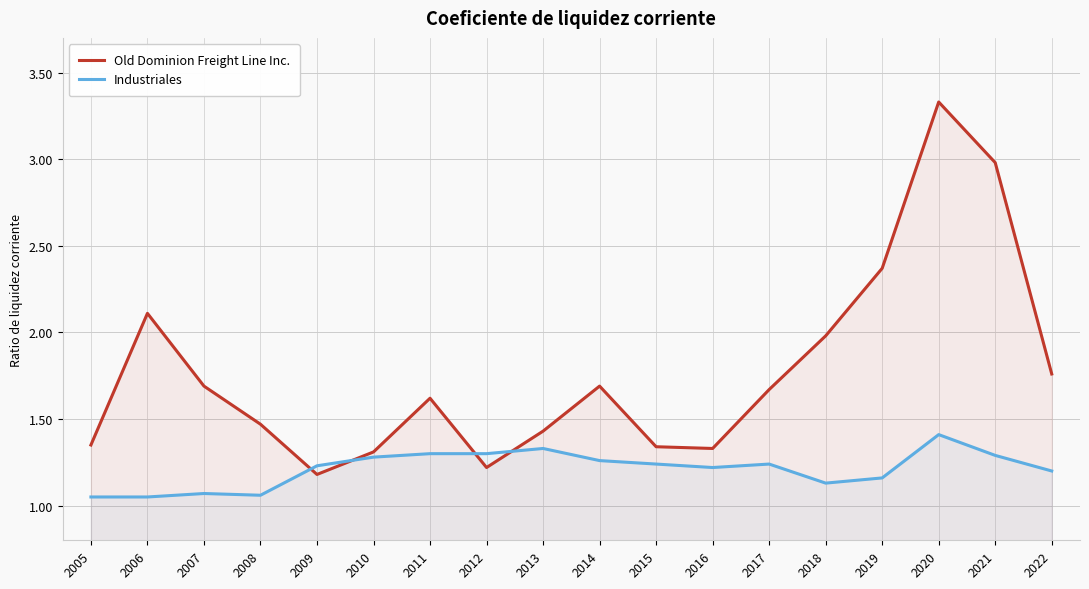

At which category does Old Dominion Freight Line Inc. reach its first local peak?

2006